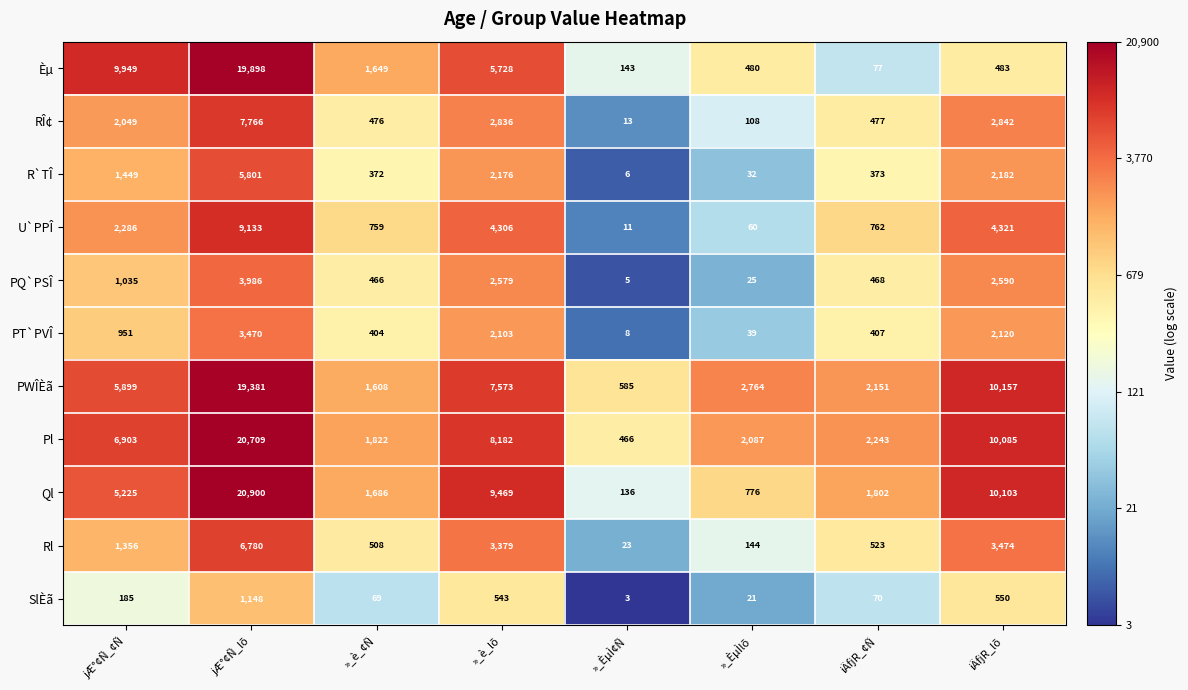

At which category is the sum across all series the highest?

jÆ°¢Ñ_lõ